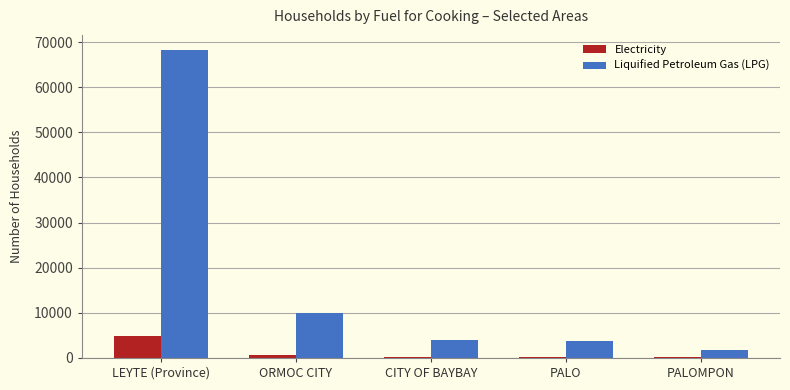

Where is Liquified Petroleum Gas (LPG) nearest to the value 34997?

ORMOC CITY